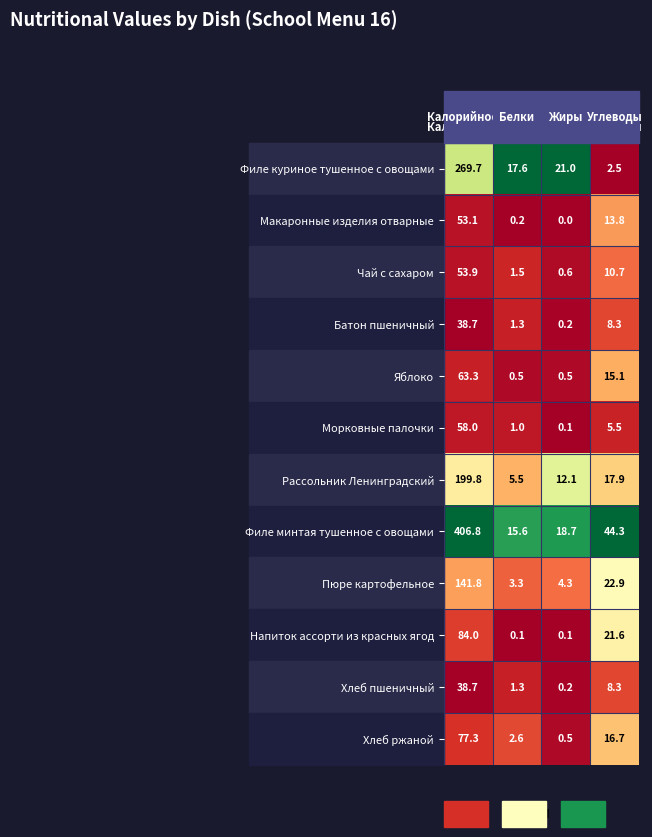

Which series has the largest total across all categories?

Филе минтая тушенное с овощами